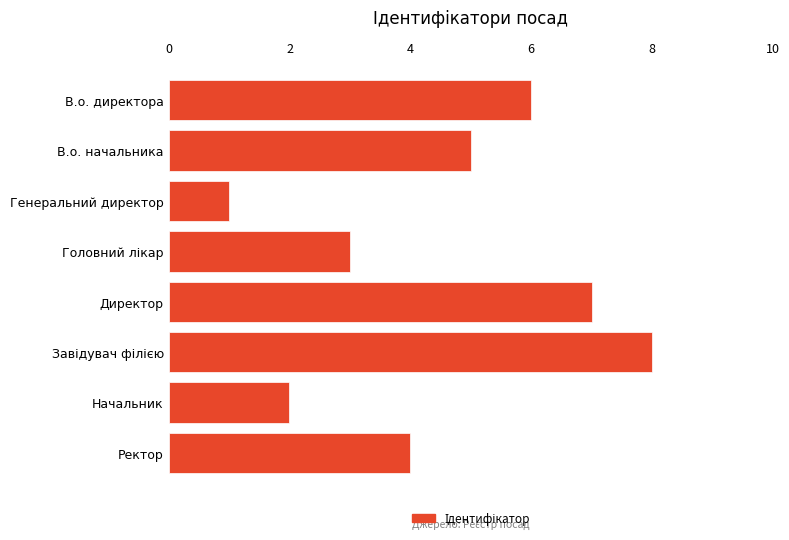

How many data points are less than 5?

4